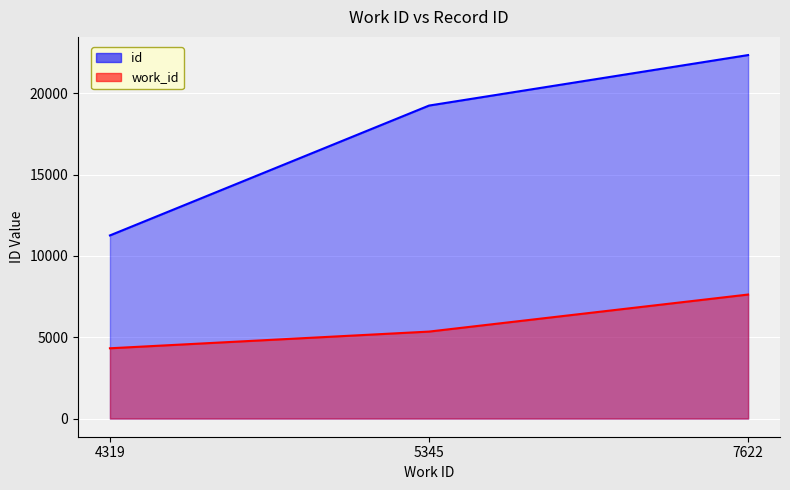

What is the sum of all work_id values?

17286